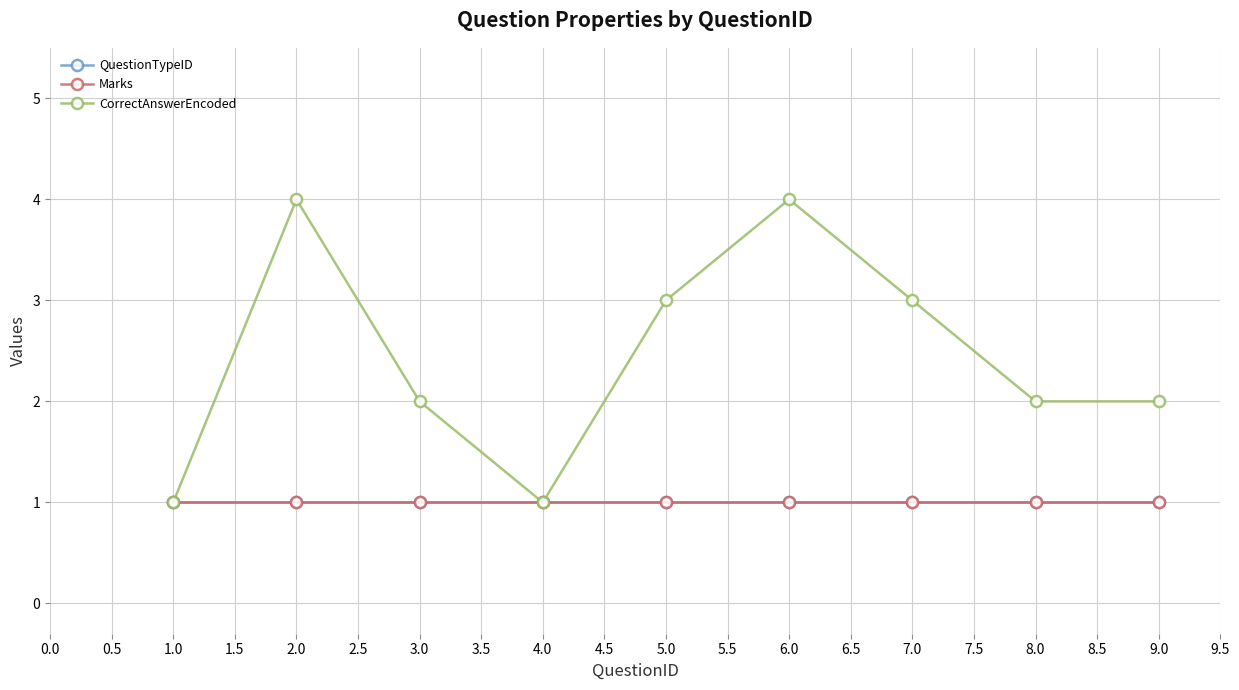

What is the average value of the Marks series?

1